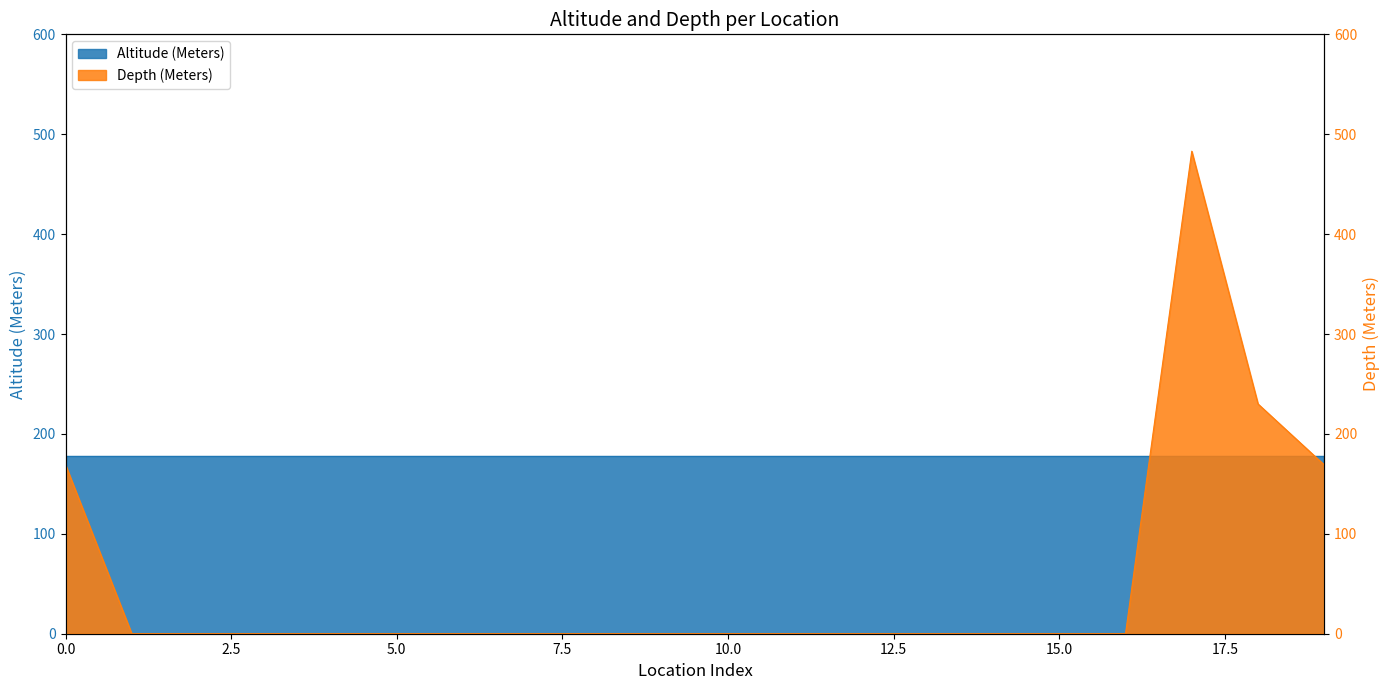

What is the value of the 19th point from the left?

230